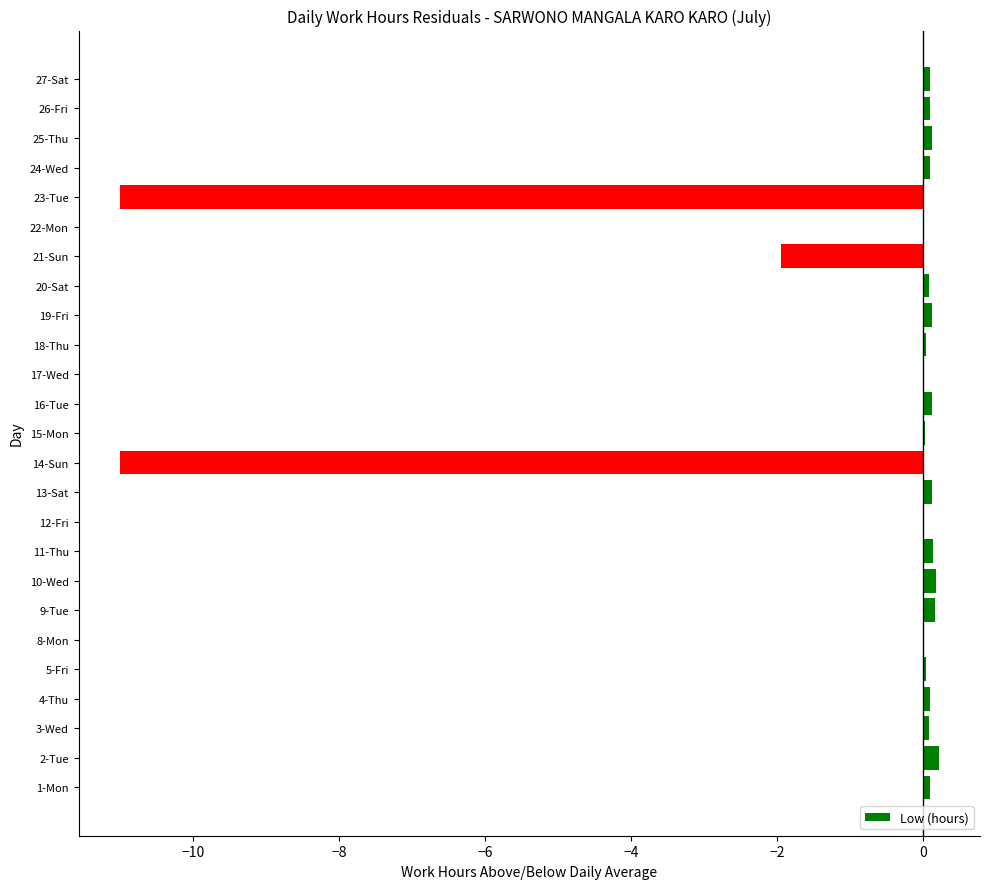

Where is the data nearest to the value -5?

21-Sun